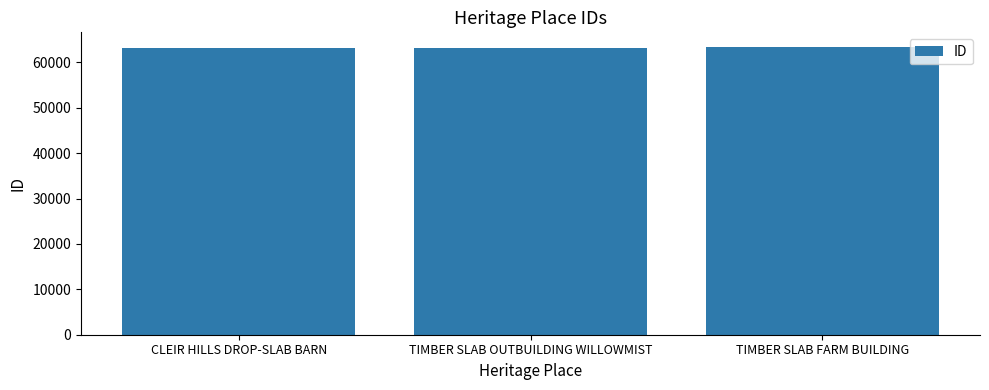

Are the bars grouped side by side (vs. stacked)?

No